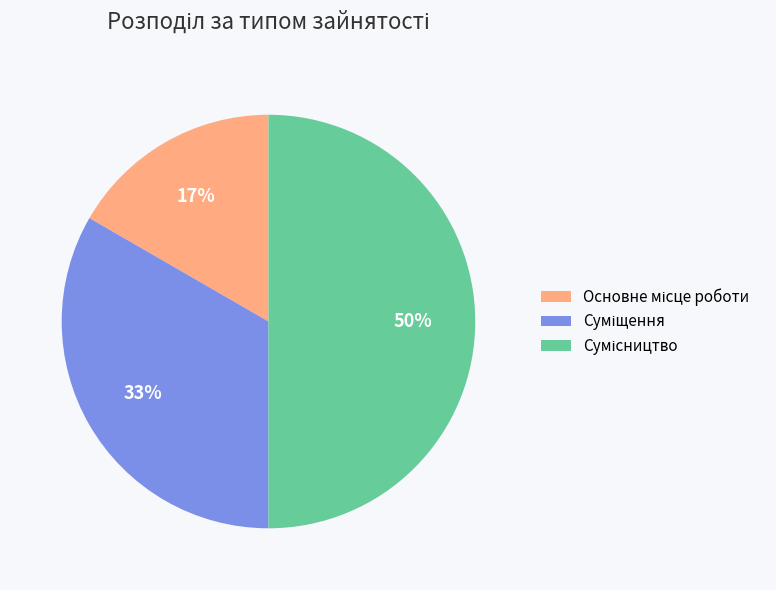

To the nearest percent, what is the difference between the largest and smallest slice percentages?

33%